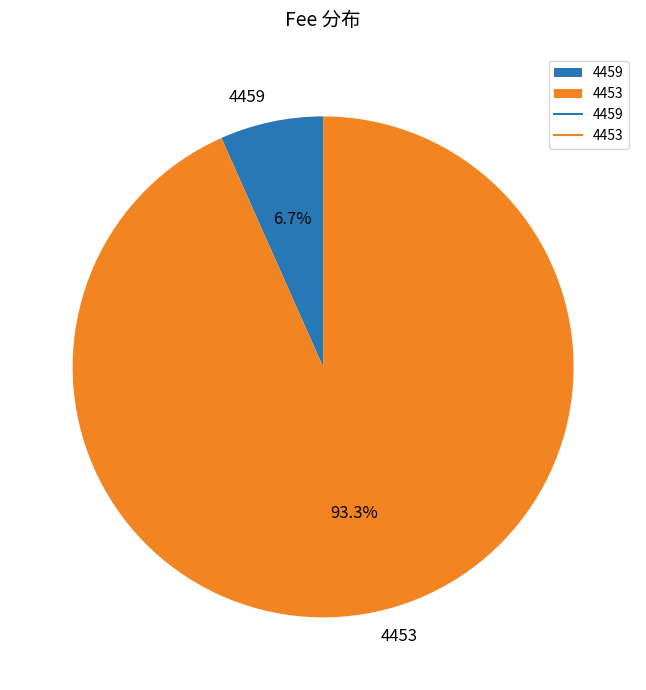

Is it true that 4453 is 99% of the pie?

False